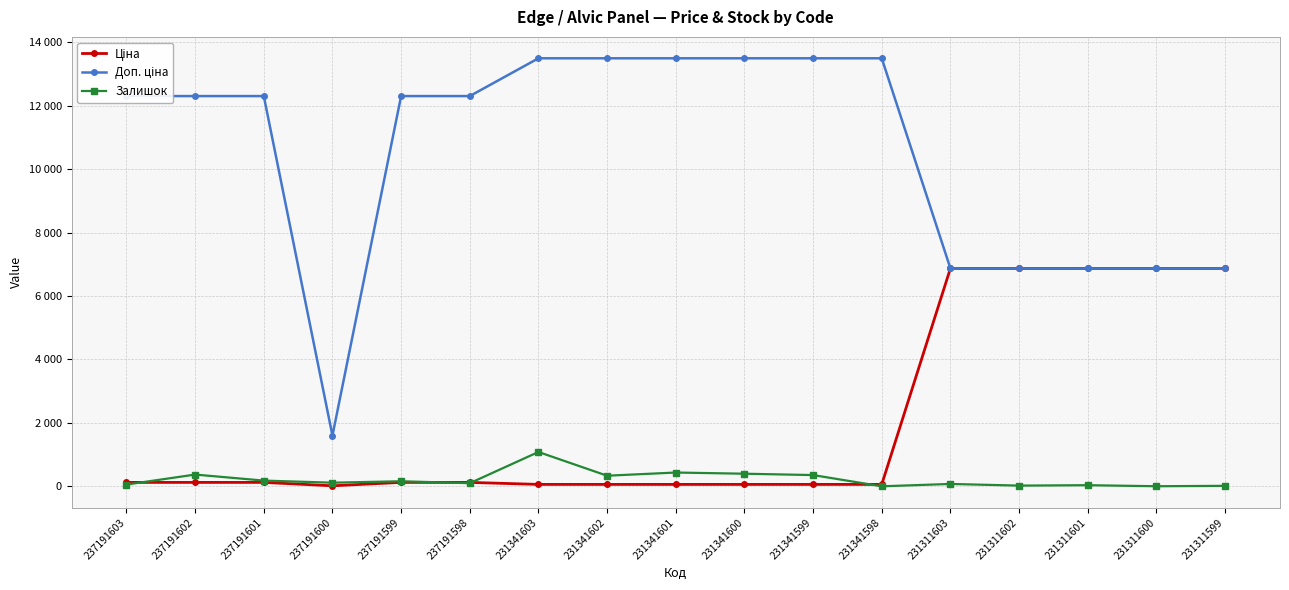

Which series has the largest total across all categories?

Доп. ціна